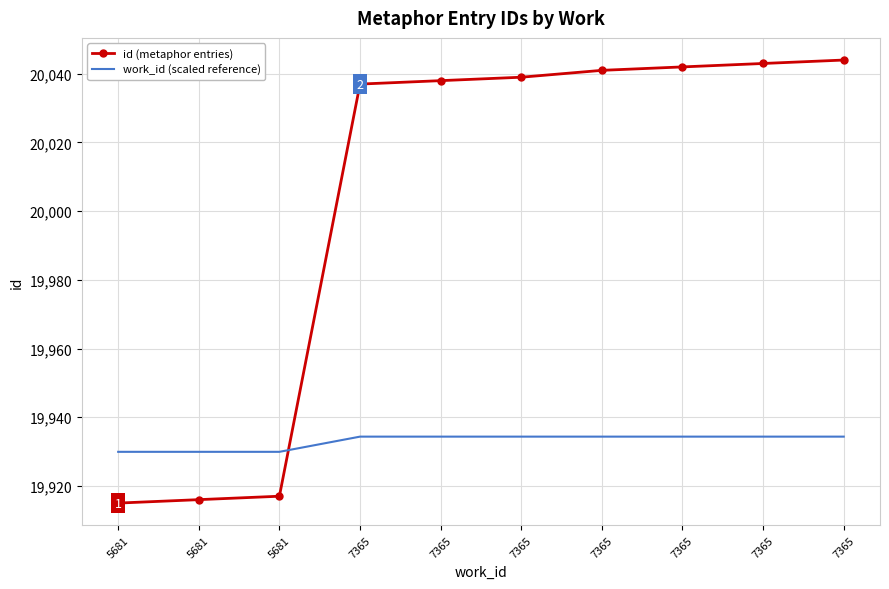

What are all the series names shown in the legend?

id (metaphor entries), work_id (scaled reference)